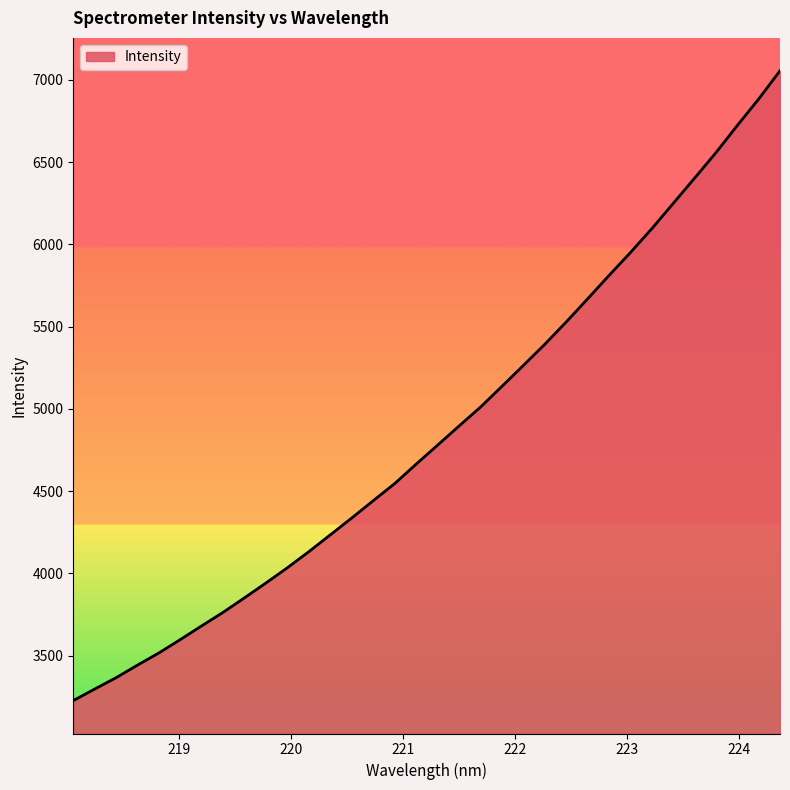

What is the difference between the maximum and minimum values?

3827.3